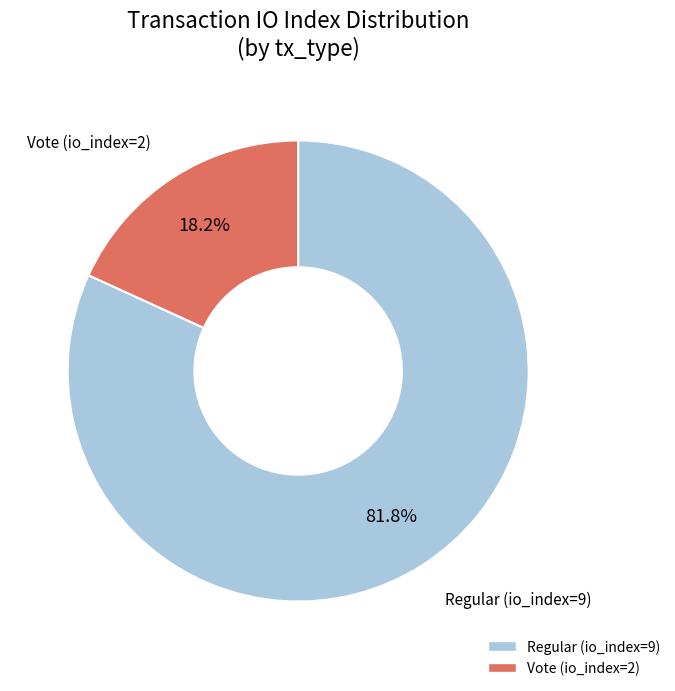

What is the ratio of the value at Vote (io_index=2) to the value at Regular (io_index=9)?

0.2